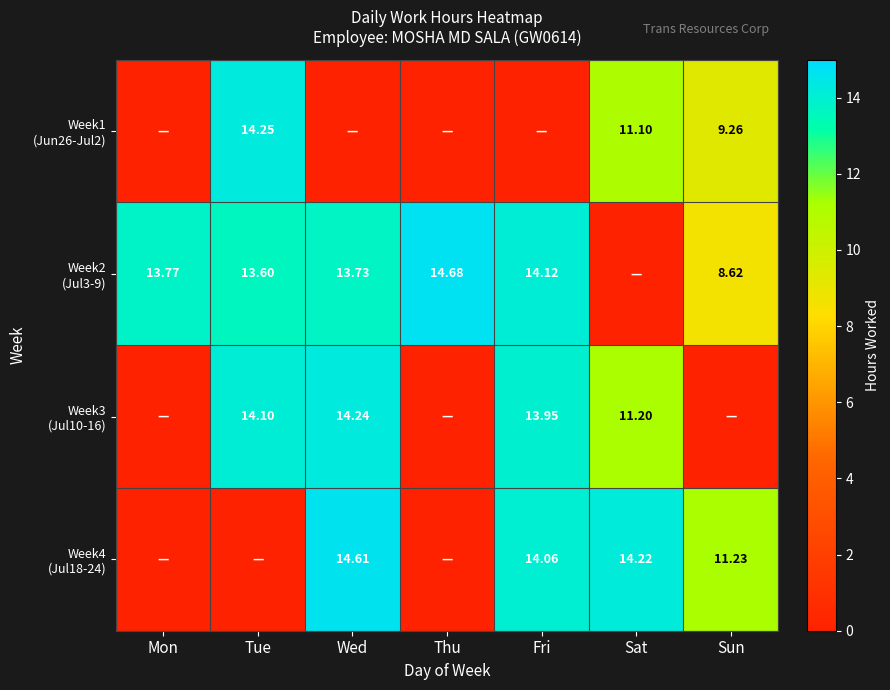

Is it true that Week1 (Jun26-Jul2) equals -7.4 at Thu?

False